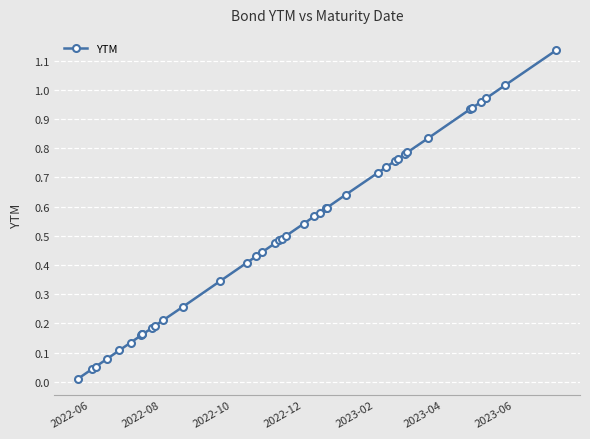

Reading left to right, what are all the values shown in this chart?

0.0	0.0	0.1	0.1	0.1	0.1	0.2	0.2	0.2	0.2	0.2	0.2	0.3	0.3	0.4	0.4	0.4	0.5	0.5	0.5	0.5	0.5	0.6	0.6	0.6	0.6	0.6	0.7	0.7	0.8	0.8	0.8	0.8	0.8	0.9	0.9	1.0	1.0	1.0	1.1